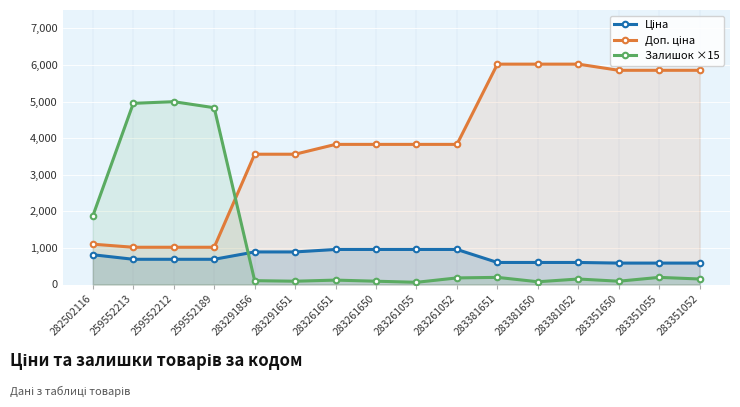

Between 259552213 and 283381052, which series saw the biggest shift?

Доп. ціна